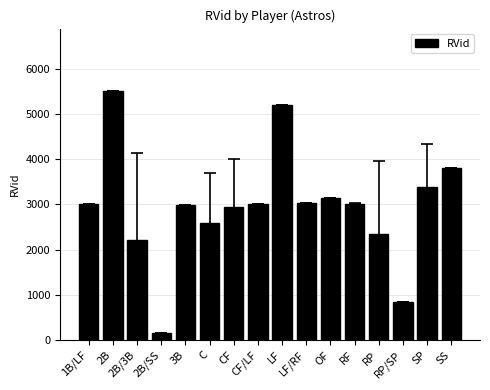

What value does the data have at SP?

3389.7